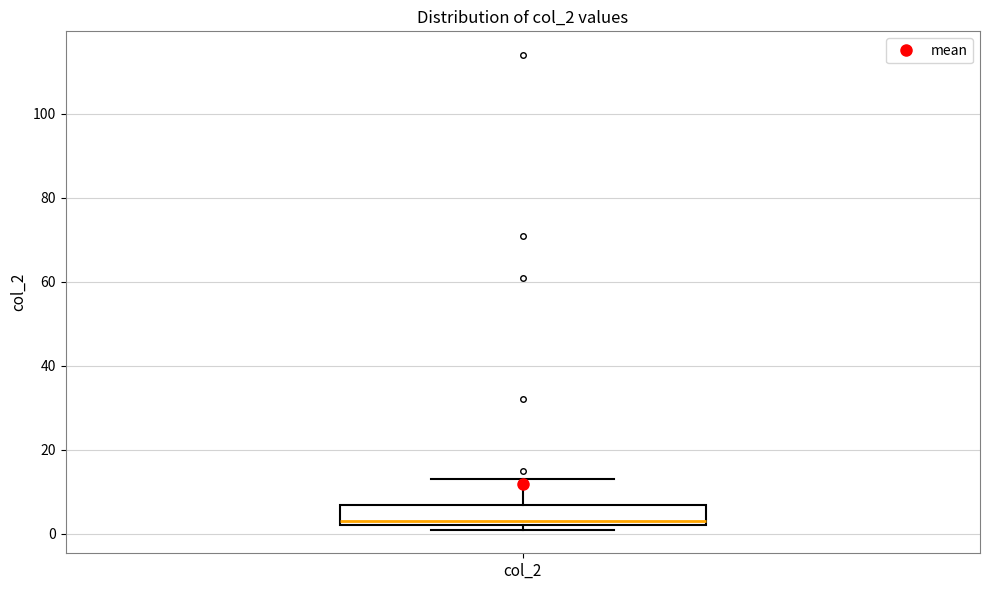

Where does the upper whisker of the box for col_2 end on the y-axis? The values are not printed on the chart, so give them approximately, as read against the axis.

14